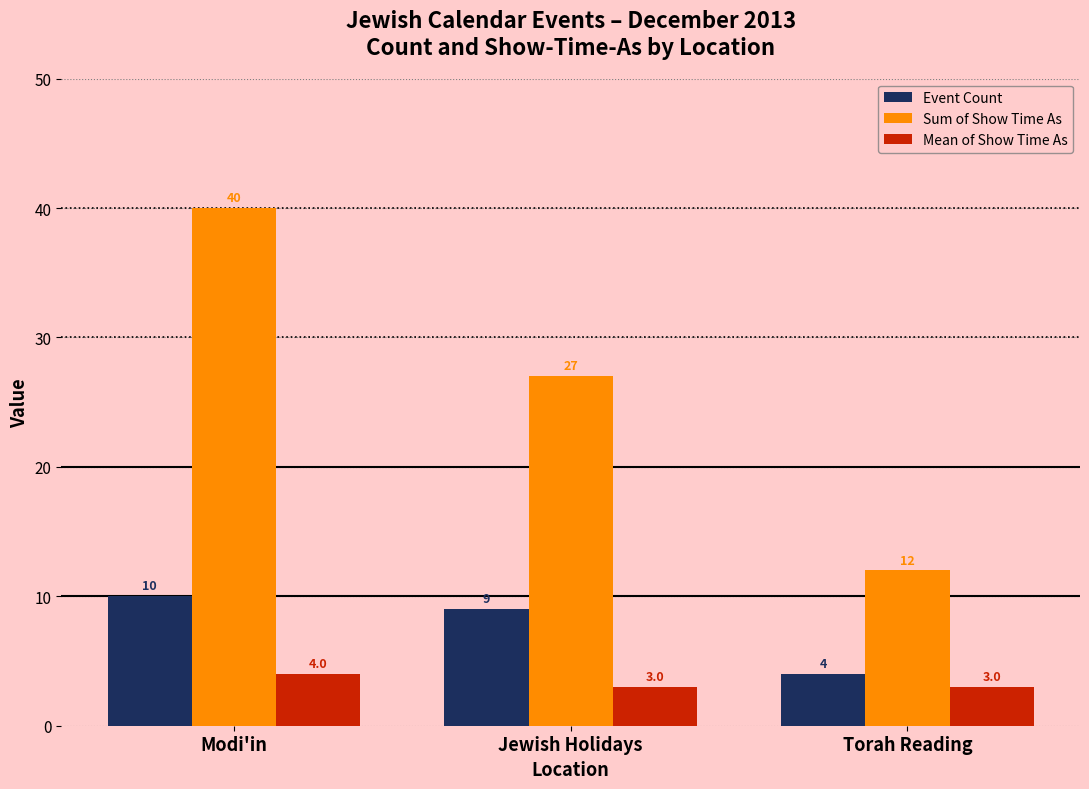

How many groups of bars are there?

3